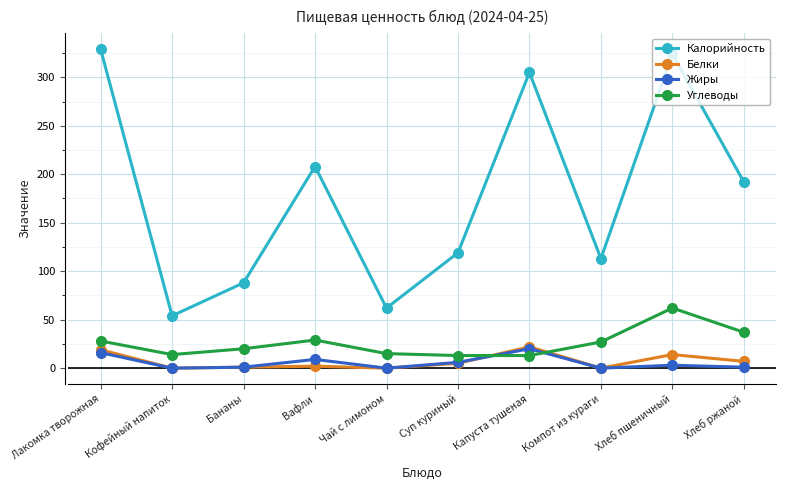

What position from the left is Хлеб ржаной?

10